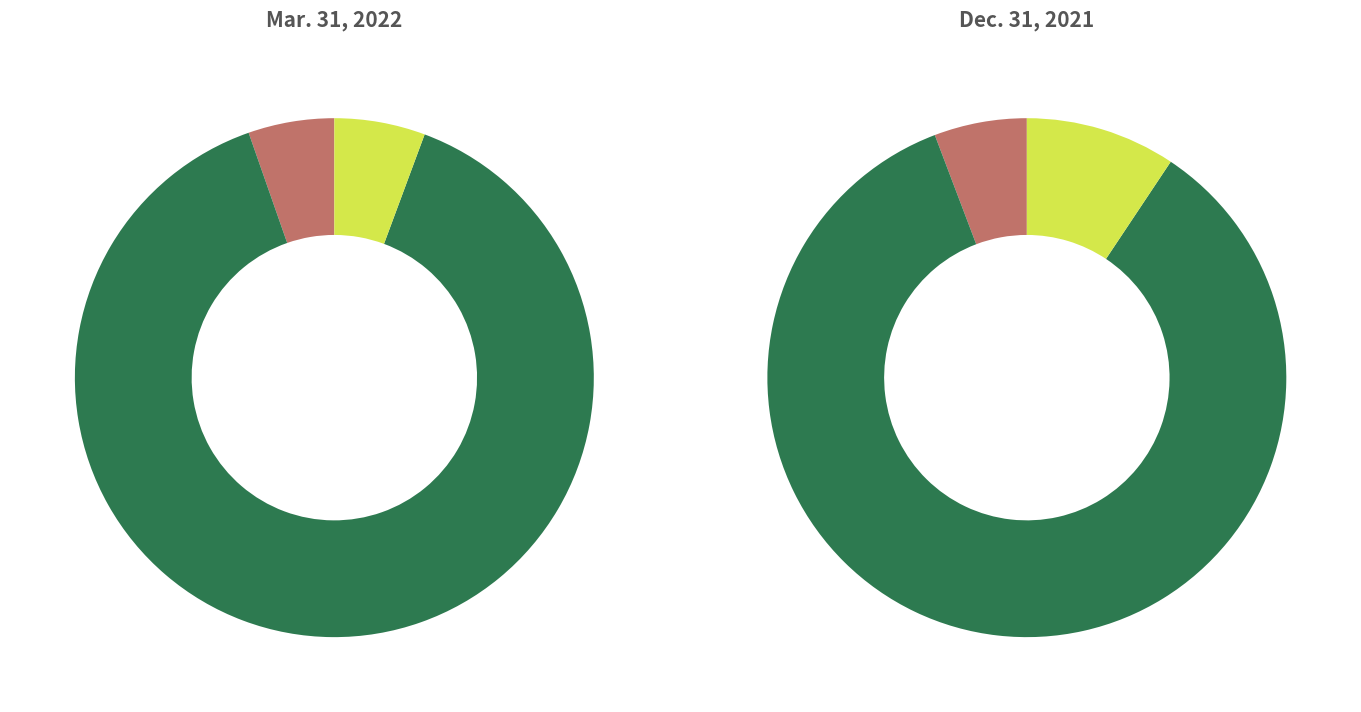

Does Dec. 31, 2021 represent more than half of the total?

No